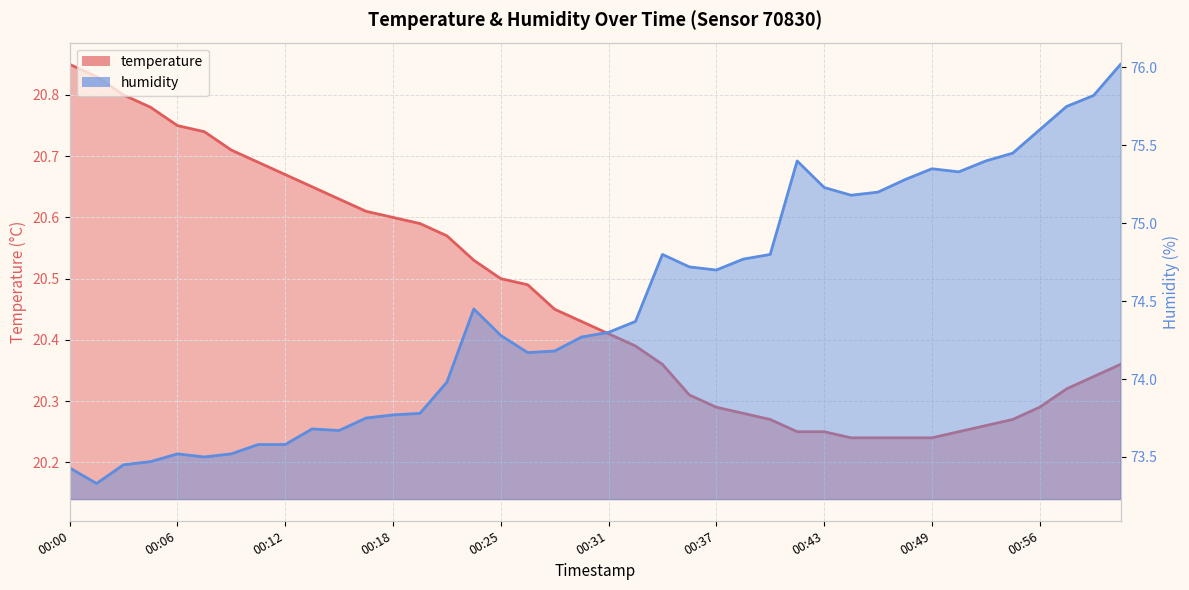

Reading left to right, transcribe all the data shown in this chart.

temperature: 00:00=20.9	00:01=20.8	00:03=20.8	00:04=20.8	00:06=20.8	00:07=20.7	00:09=20.7	00:11=20.7	00:12=20.7	00:14=20.6	00:15=20.6	00:17=20.6	00:18=20.6	00:20=20.6	00:21=20.6	00:23=20.5	00:25=20.5	00:26=20.5	00:28=20.4	00:29=20.4	00:31=20.4	00:32=20.4	00:34=20.4	00:35=20.3	00:37=20.3	00:38=20.3	00:40=20.3	00:41=20.2	00:43=20.2	00:45=20.2	00:46=20.2	00:48=20.2	00:49=20.2	00:51=20.2	00:52=20.3	00:54=20.3	00:56=20.3	00:57=20.3	00:59=20.3	01:00=20.4
humidity: 00:00=73.4	00:01=73.3	00:03=73.5	00:04=73.5	00:06=73.5	00:07=73.5	00:09=73.5	00:11=73.6	00:12=73.6	00:14=73.7	00:15=73.7	00:17=73.8	00:18=73.8	00:20=73.8	00:21=74.0	00:23=74.5	00:25=74.3	00:26=74.2	00:28=74.2	00:29=74.3	00:31=74.3	00:32=74.4	00:34=74.8	00:35=74.7	00:37=74.7	00:38=74.8	00:40=74.8	00:41=75.4	00:43=75.2	00:45=75.2	00:46=75.2	00:48=75.3	00:49=75.3	00:51=75.3	00:52=75.4	00:54=75.5	00:56=75.6	00:57=75.8	00:59=75.8	01:00=76.0